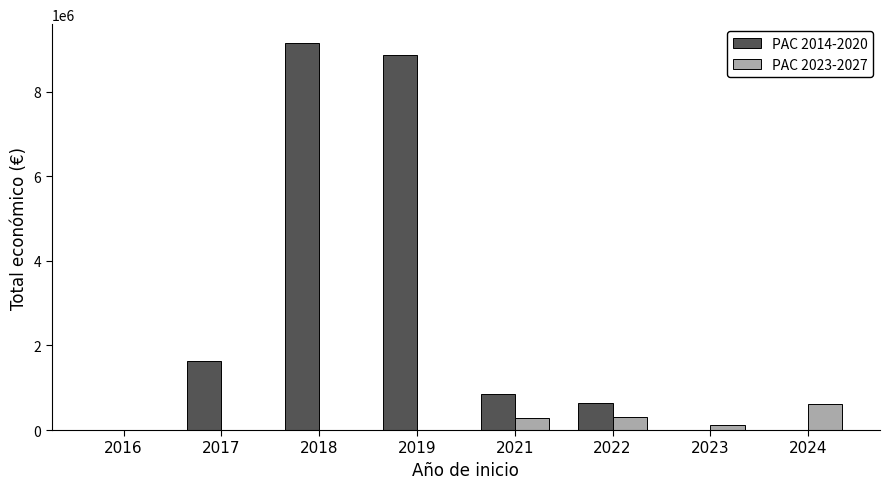

Does the chart contain stacked bars?

No